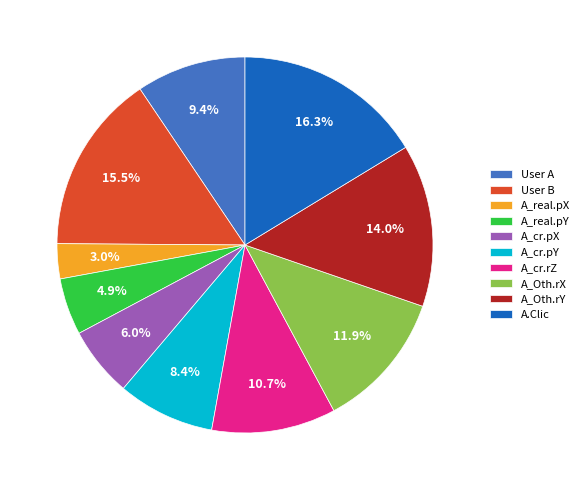

What is the largest slice in the pie chart?

A.Clic